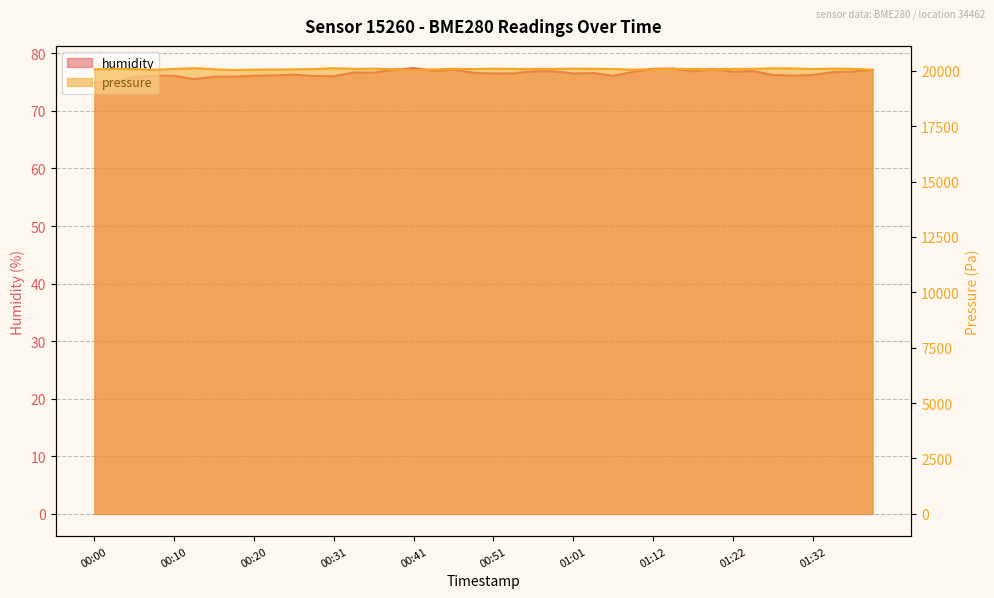

Reading left to right, extract all data points from this chart.

humidity: 00:00=74.9	00:03=75.0	00:05=75.9	00:08=76.1	00:10=76.1	00:13=75.5	00:15=76.0	00:18=76.0	00:20=76.1	00:23=76.2	00:26=76.3	00:28=76.1	00:31=76.0	00:33=76.7	00:36=76.7	00:38=77.1	00:41=77.4	00:43=77.0	00:46=77.2	00:48=76.6	00:51=76.5	00:54=76.5	00:56=76.9	00:59=76.9	01:01=76.5	01:04=76.6	01:06=76.1	01:09=76.8	01:12=77.3	01:14=77.4	01:17=76.9	01:20=77.3	01:22=76.8	01:25=76.9	01:27=76.2	01:30=76.1	01:32=76.2	01:35=76.7	01:37=76.8	01:40=77.1
pressure: 00:00=20067.9	00:03=20090.2	00:05=20078.1	00:08=20049.6	00:10=20086.2	00:13=20120.8	00:15=20072.0	00:18=20037.4	00:20=20055.7	00:23=20057.7	00:26=20067.9	00:28=20078.1	00:31=20120.8	00:33=20088.2	00:36=20098.4	00:38=20074.0	00:41=20045.5	00:43=20065.8	00:46=20092.3	00:48=20080.1	00:51=20098.4	00:54=20086.2	00:56=20088.2	00:59=20088.2	01:01=20098.4	01:04=20092.3	01:06=20084.2	01:09=20057.7	01:12=20074.0	01:14=20094.3	01:17=20080.1	01:20=20074.0	01:22=20090.2	01:25=20090.2	01:27=20114.6	01:30=20110.6	01:32=20082.1	01:35=20100.4	01:37=20090.2	01:40=20051.6